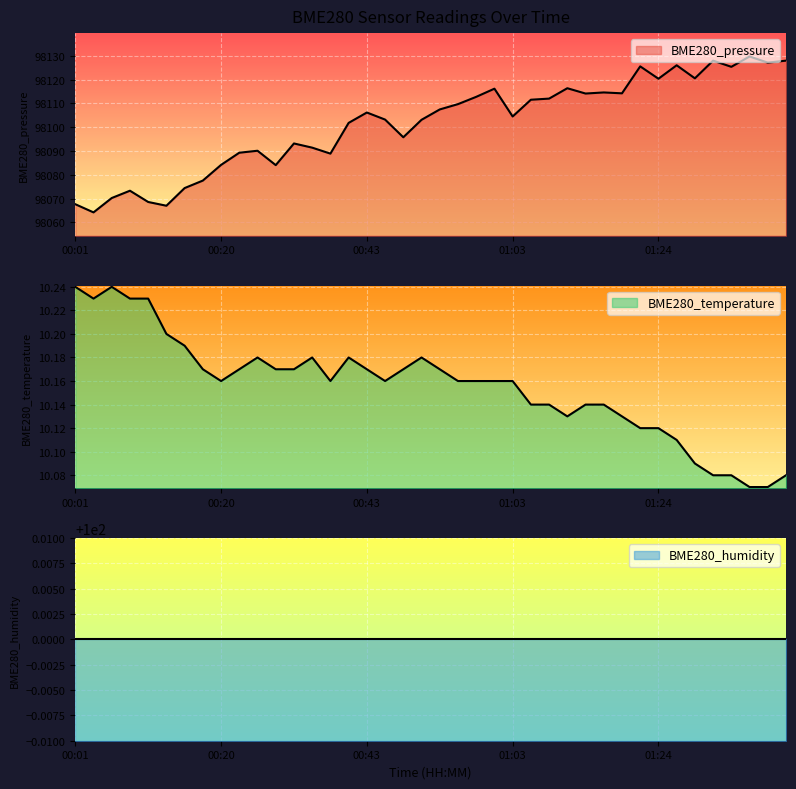

What position from the right is 01:22?

9